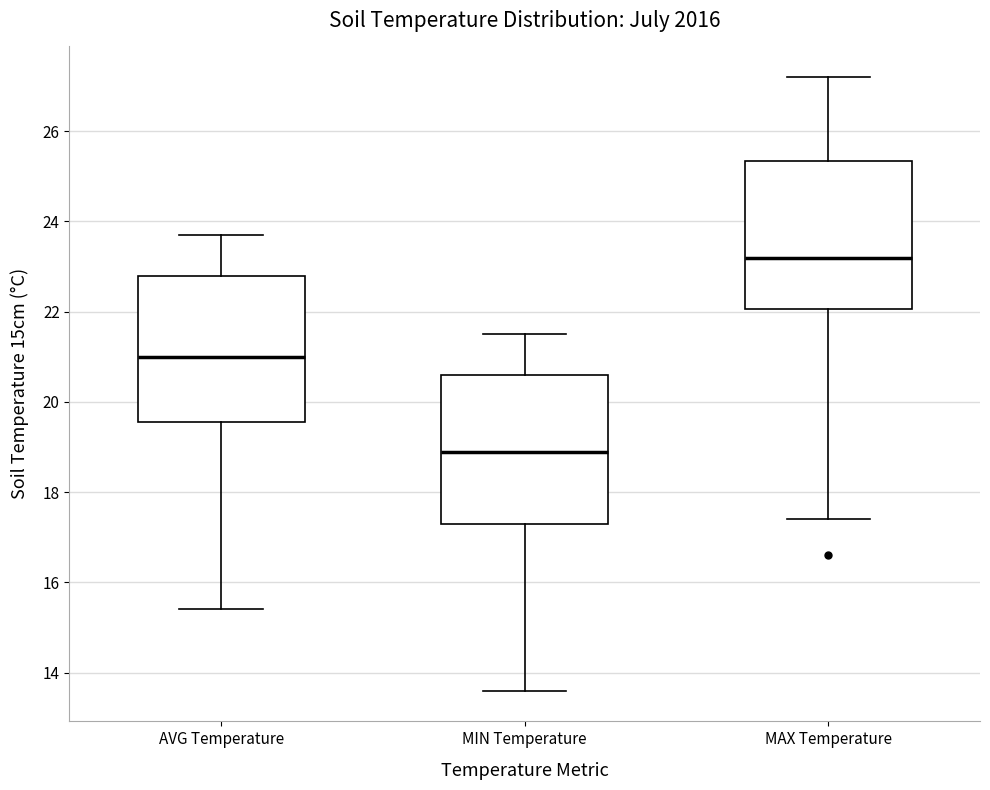

Reading left to right, read every box against the y-axis: the position of its median line, the range the box covers, and the ends of its whiskers. The values are not printed on the chart, so give them approximately, as read against the axis.

AVG Temperature: median 21.0, box 19.6 to 22.8, whiskers 15.4 to 23.8
MIN Temperature: median 19.0, box 17.4 to 20.6, whiskers 13.6 to 21.6
MAX Temperature: median 23.2, box 22.0 to 25.4, whiskers 17.4 to 27.2